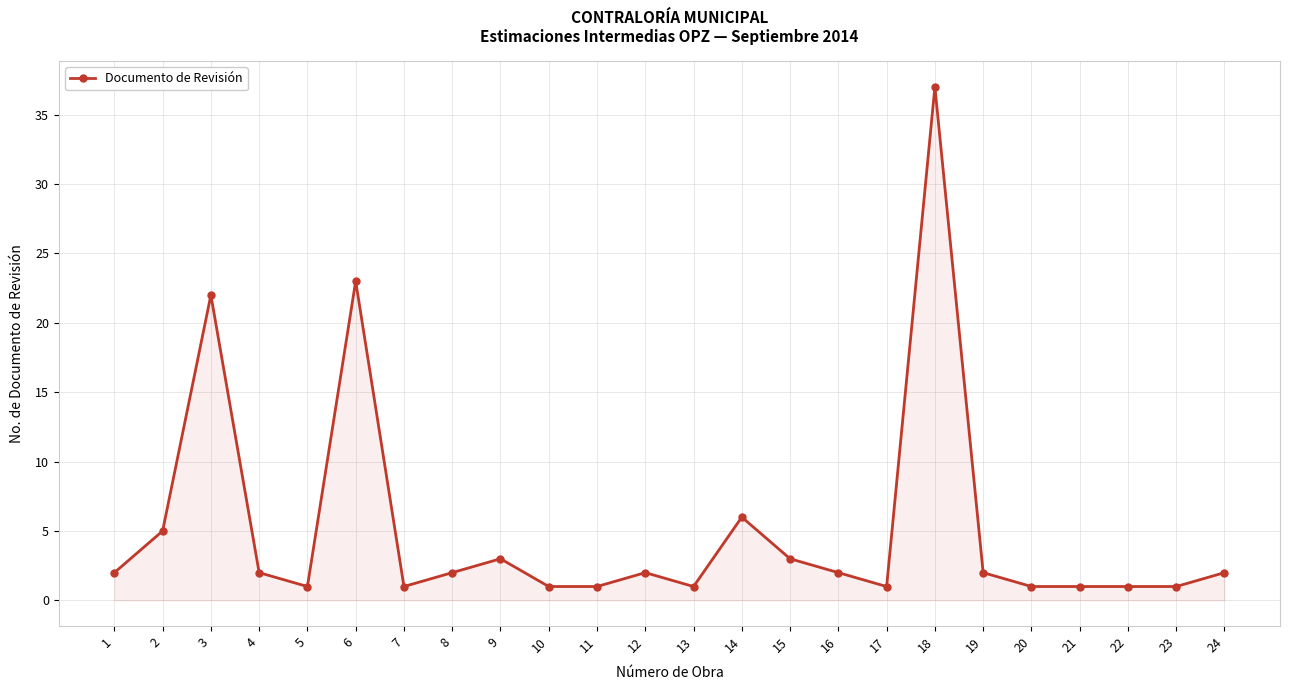

The value at 14 is 9. True or false?

False